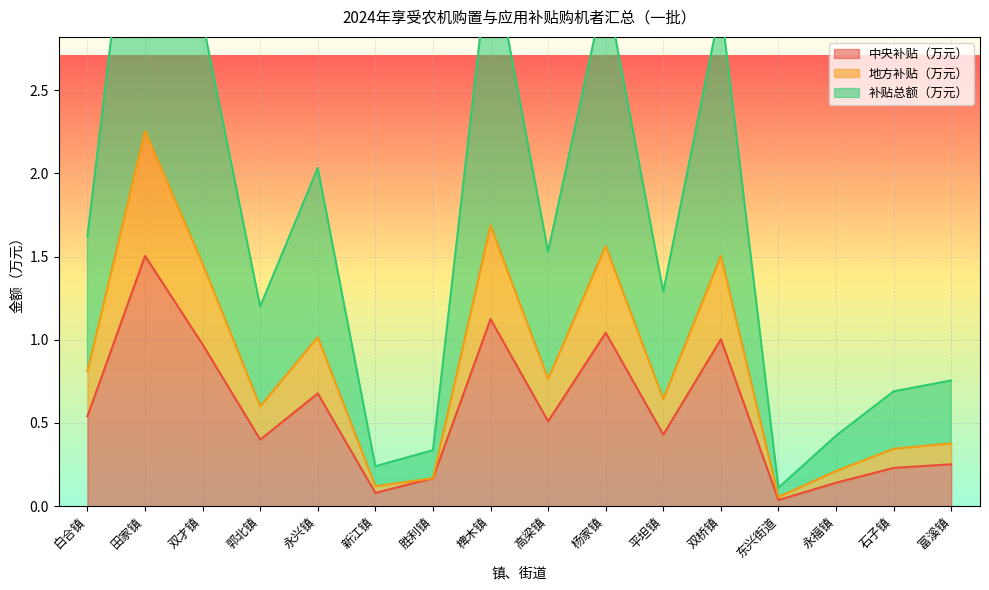

True or false: 中央补贴（万元） has more than 0 points higher than both neighbors.

True